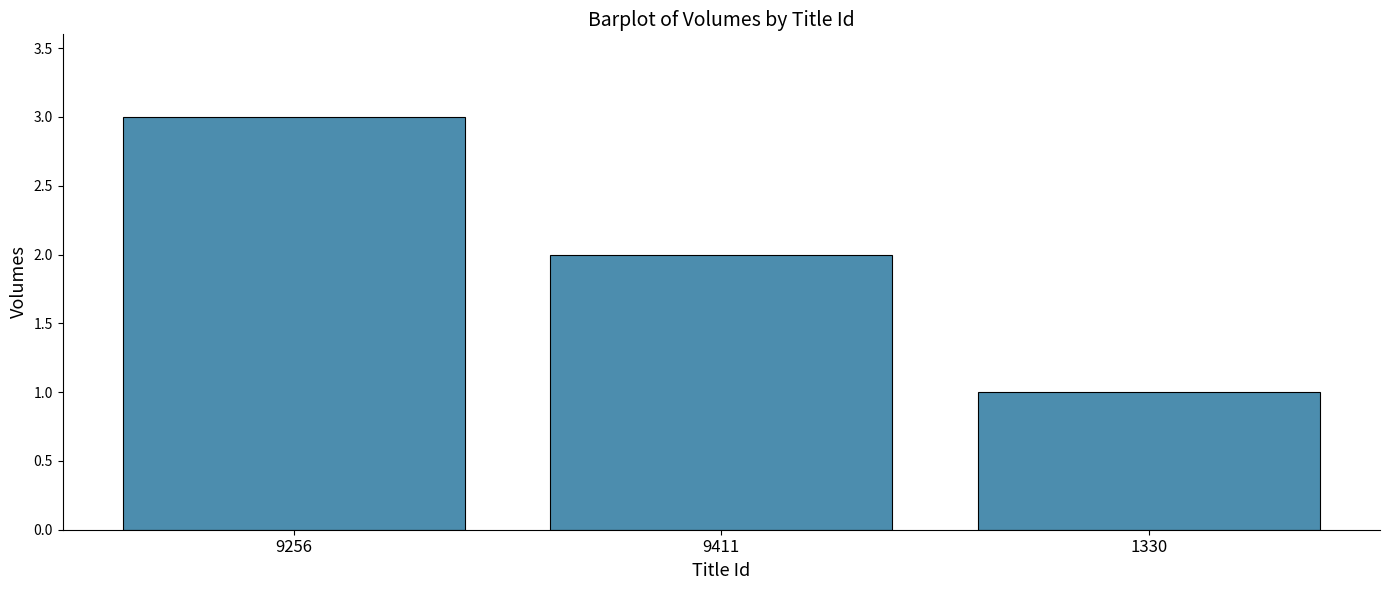

Where is the data nearest to the value 2?

9411